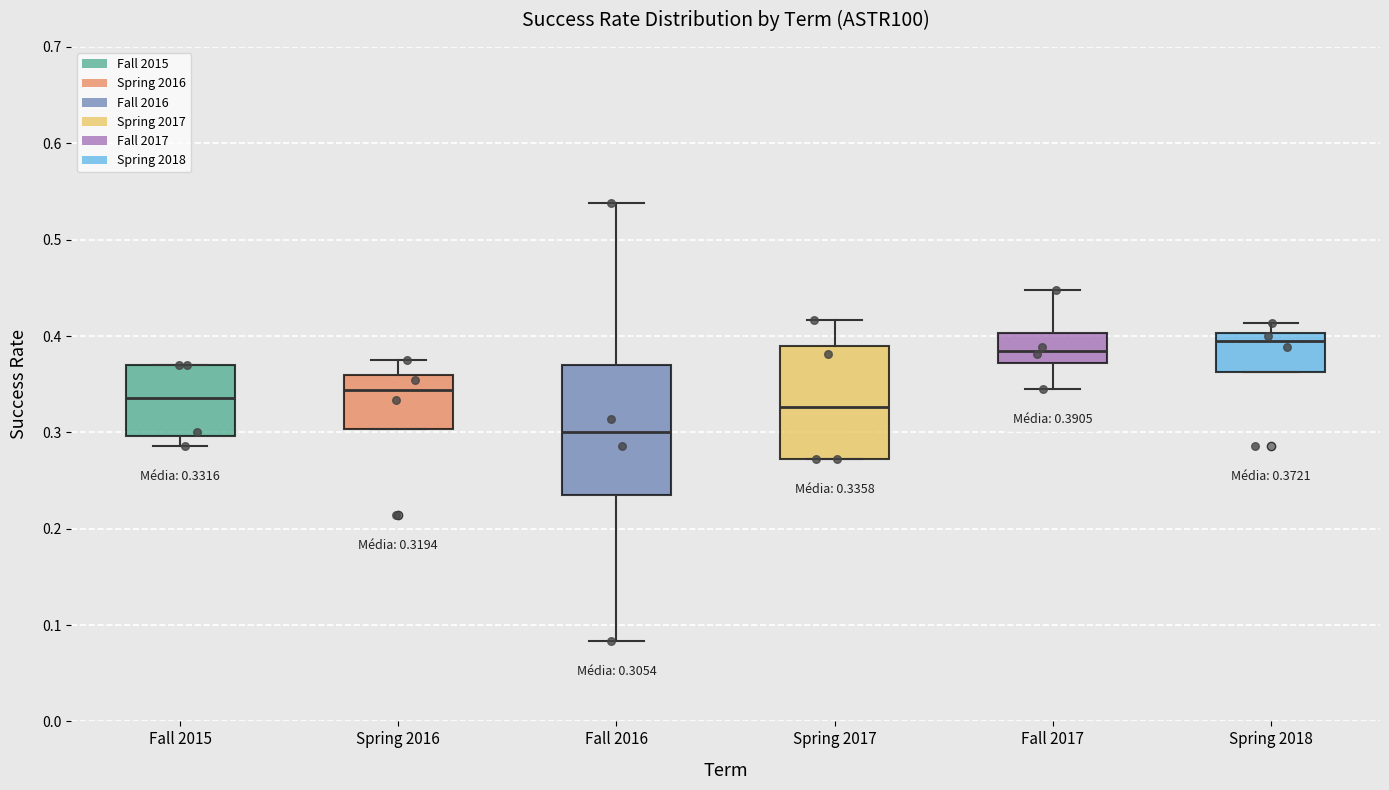

Which box has the lowest median line?

Fall 2016